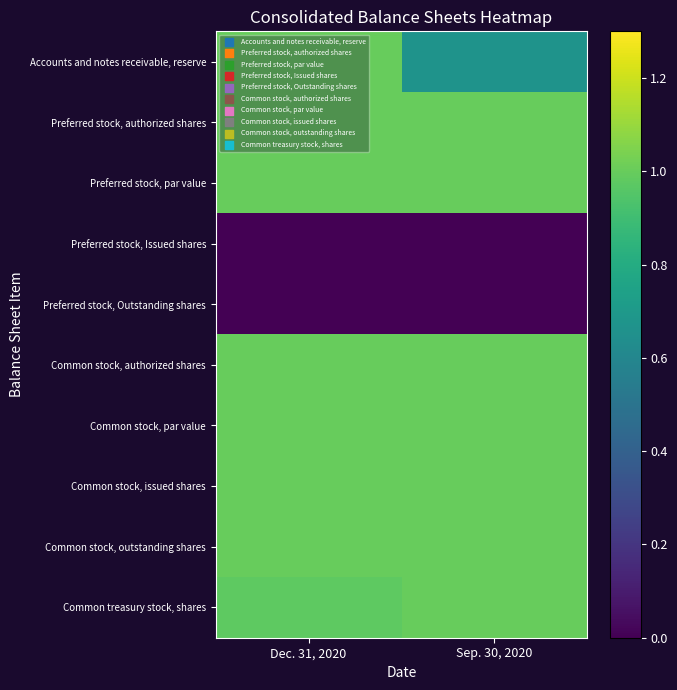

Reading right to left, list all the values displayed in this chart.

Accounts and notes receivable, reserve: Sep. 30, 2020=0.7	Dec. 31, 2020=1.0
Preferred stock, authorized shares: Sep. 30, 2020=1.0	Dec. 31, 2020=1.0
Preferred stock, par value: Sep. 30, 2020=1.0	Dec. 31, 2020=1.0
Preferred stock, Issued shares: Sep. 30, 2020=0.0	Dec. 31, 2020=0.0
Preferred stock, Outstanding shares: Sep. 30, 2020=0.0	Dec. 31, 2020=0.0
Common stock, authorized shares: Sep. 30, 2020=1.0	Dec. 31, 2020=1.0
Common stock, par value: Sep. 30, 2020=1.0	Dec. 31, 2020=1.0
Common stock, issued shares: Sep. 30, 2020=1.0	Dec. 31, 2020=1.0
Common stock, outstanding shares: Sep. 30, 2020=1.0	Dec. 31, 2020=1.0
Common treasury stock, shares: Sep. 30, 2020=1.0	Dec. 31, 2020=1.0